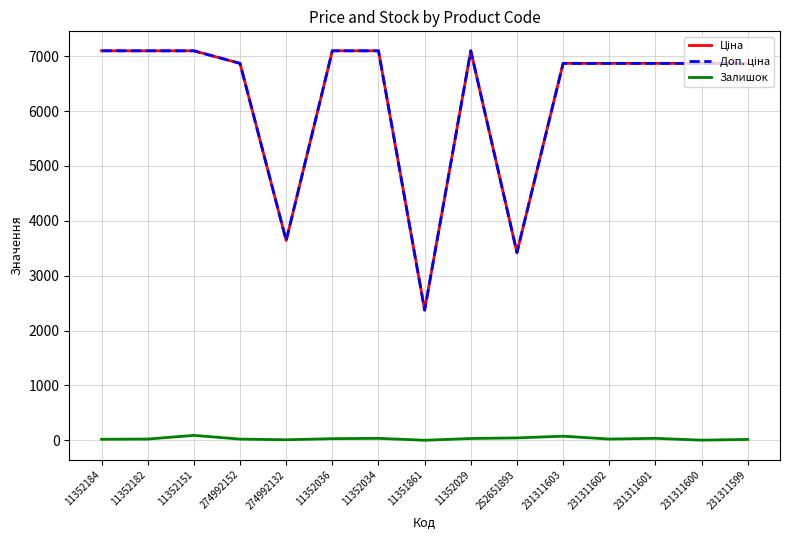

At which label does Залишок reach its peak?

11352151